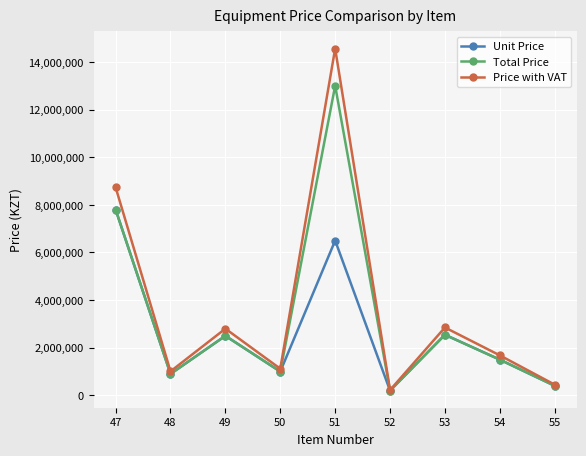

True or false: Total Price has a value of 2500000 at 49.

True